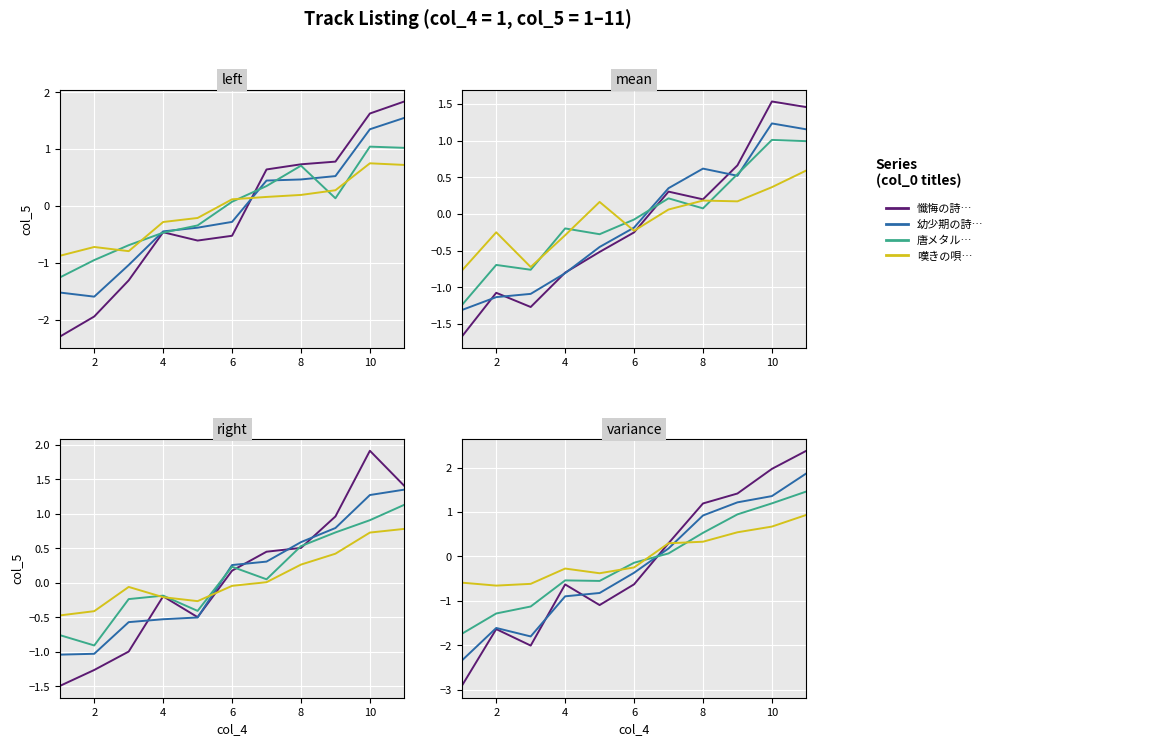

How many data points in 幼少期の詩 are above 0?

5